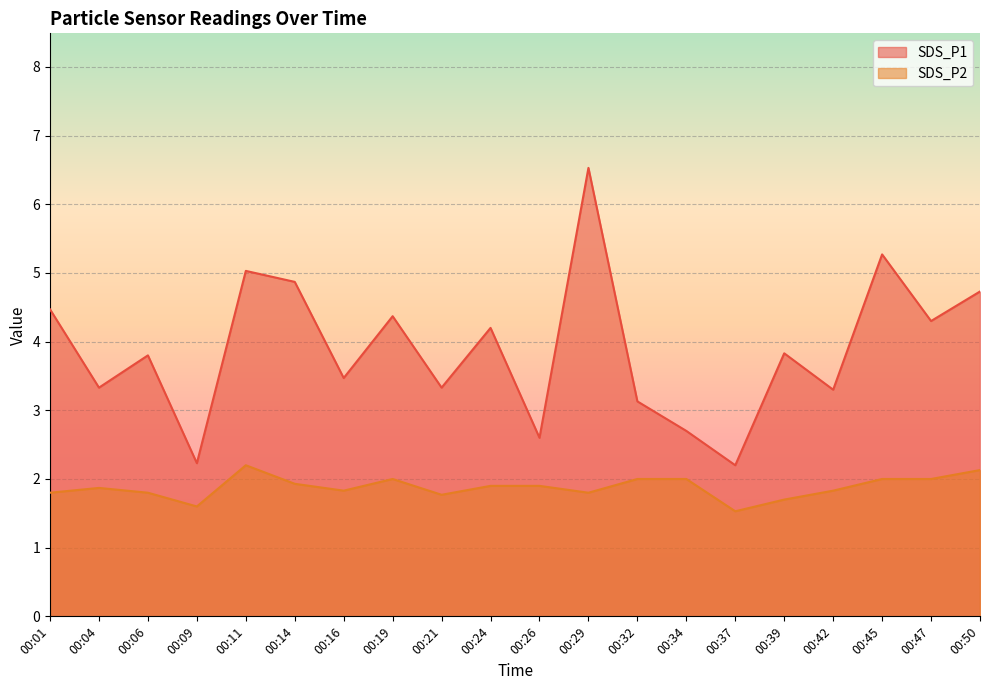

Is it true that SDS_P1 equals 4.7 at 00:34?

False